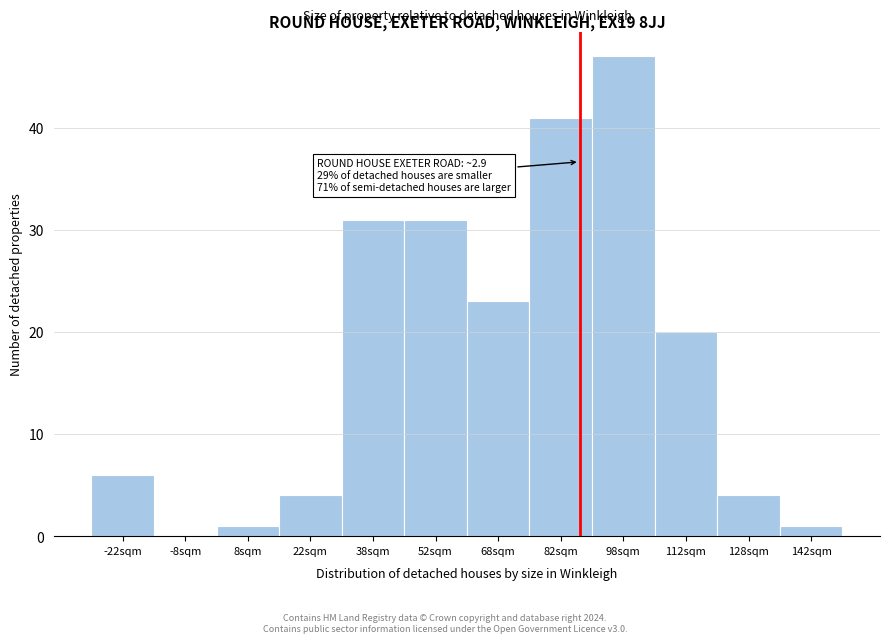

Reading left to right, transcribe all the data shown in this chart.

-22sqm=6	-8sqm=0	8sqm=1	22sqm=4	38sqm=31	52sqm=31	68sqm=23	82sqm=41	98sqm=47	112sqm=20	128sqm=4	142sqm=1